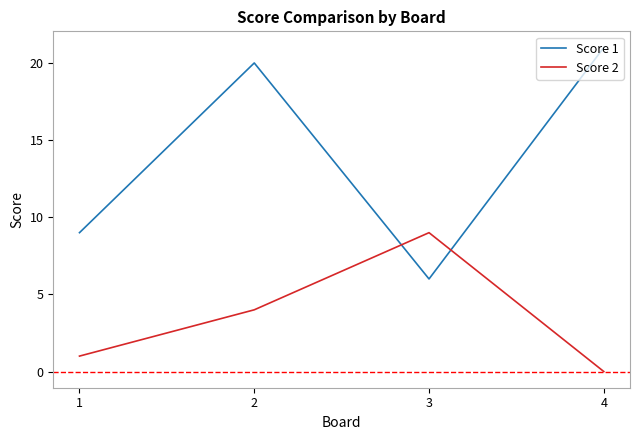

At how many categories does at least one series exceed 3?

4